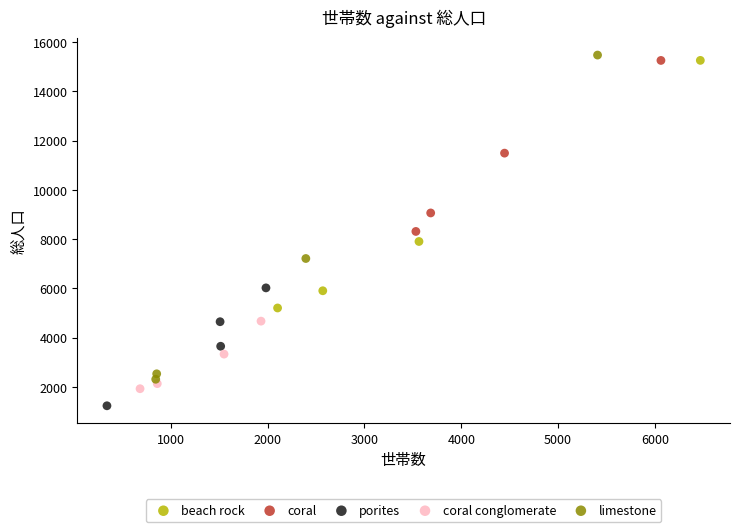

Which series has the largest Y range (max minus min)?

limestone